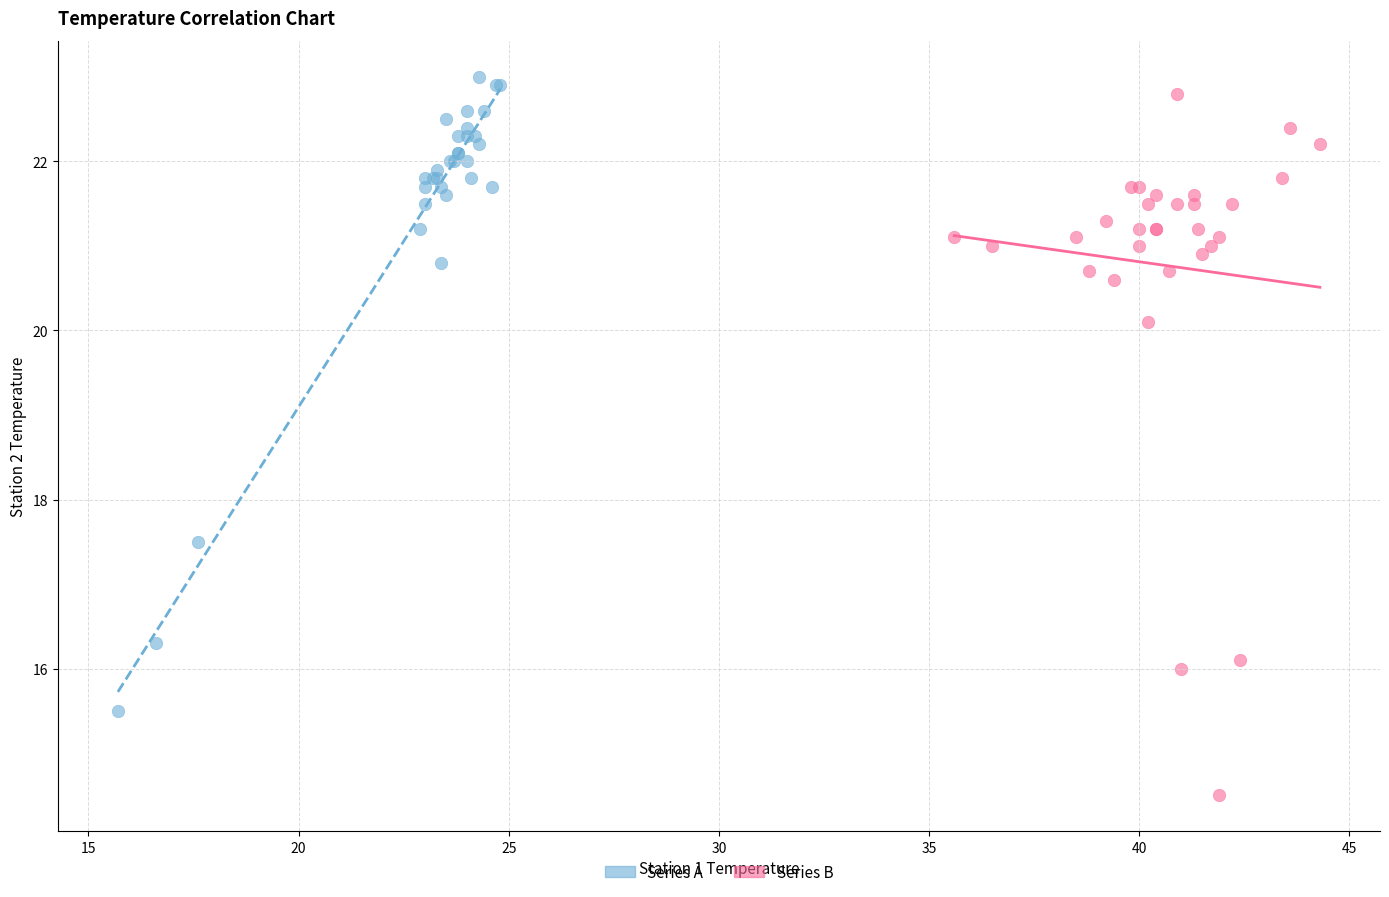

Which series has the widest spread of Y values?

Series B